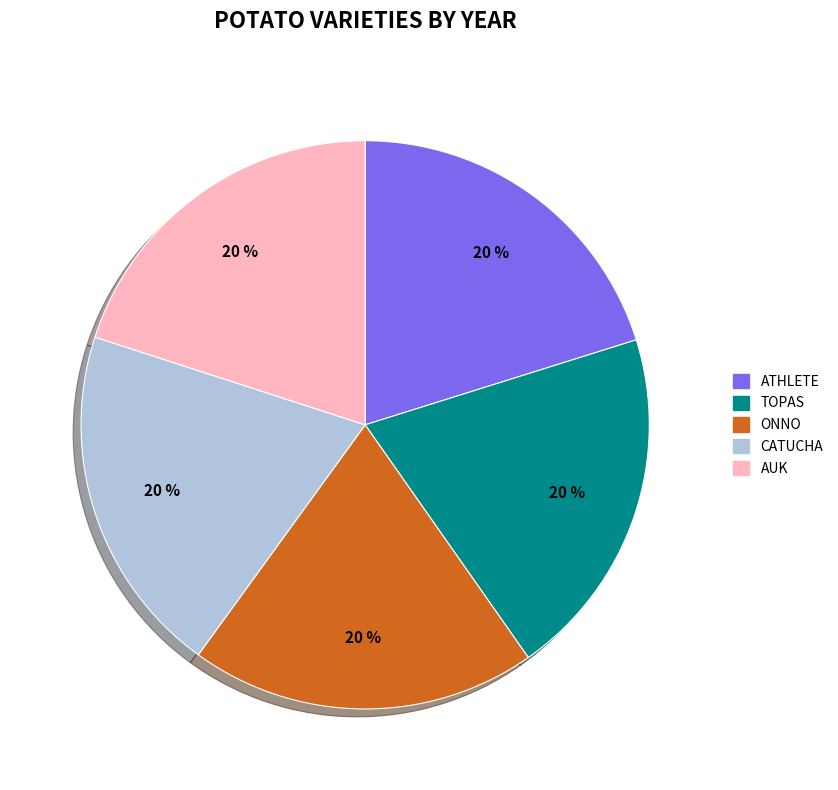

To the nearest percent, what is the average slice percentage?

20%